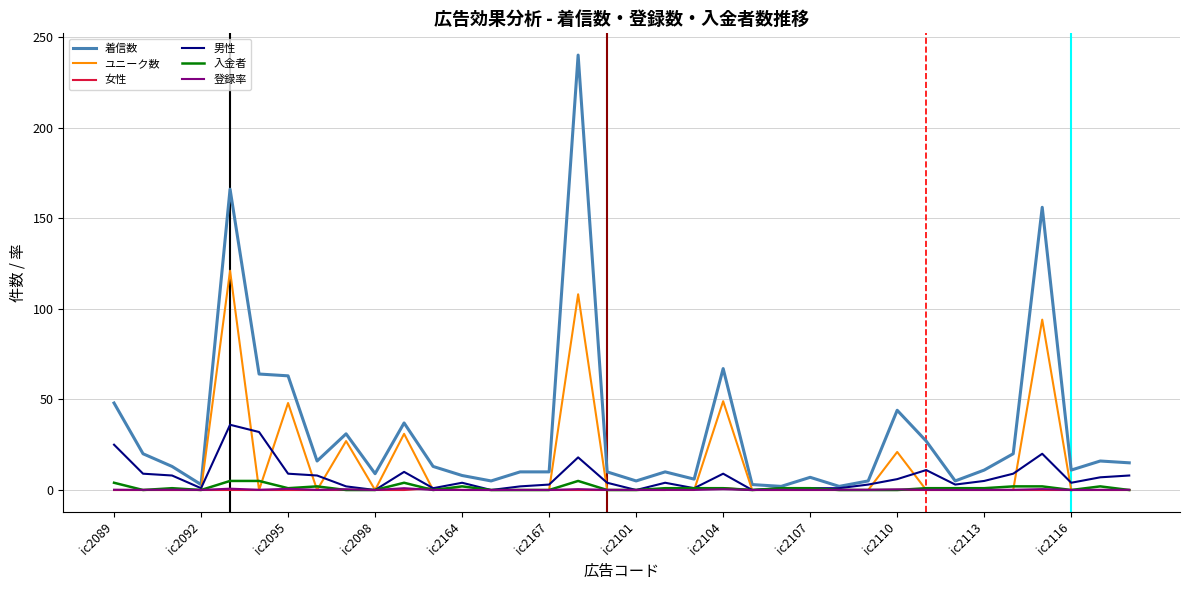

Which series has the widest spread of values?

着信数